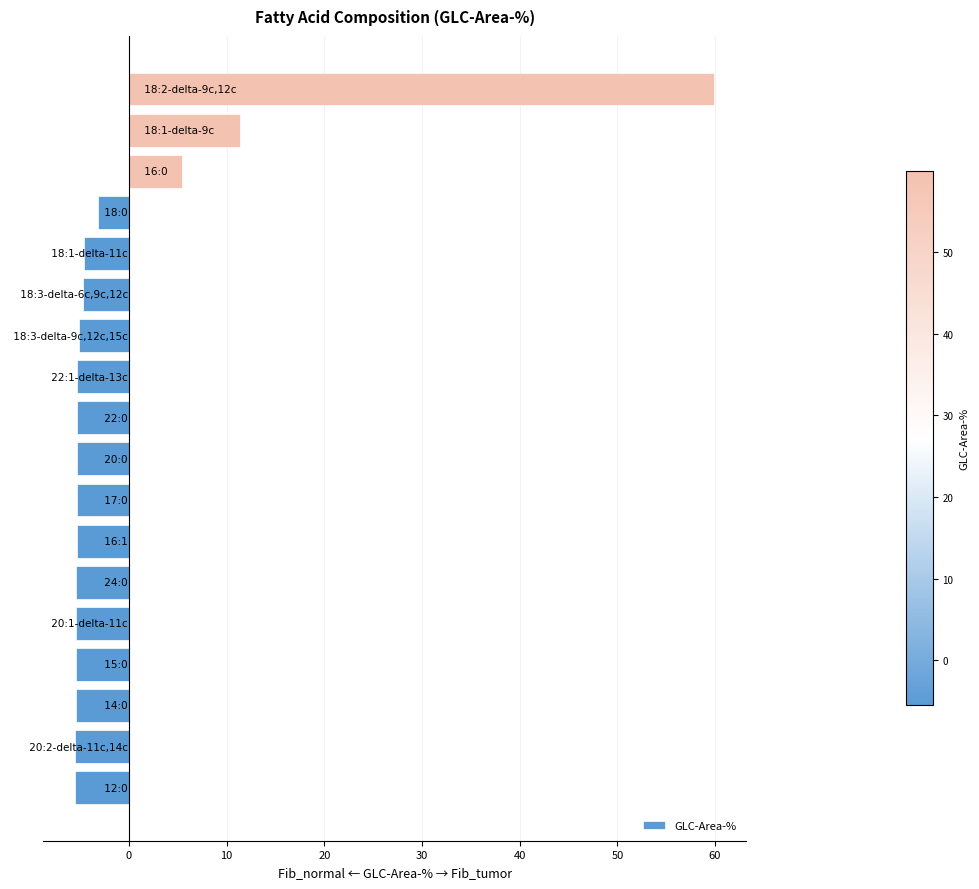

What is the difference between the maximum and second lowest values?

65.4